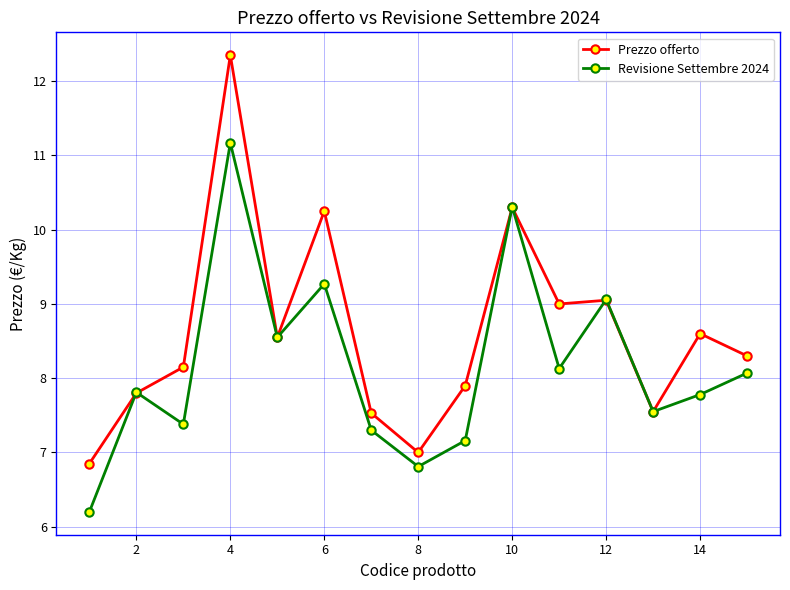

List the series in order of their overall mean, highest first.

Prezzo offerto, Revisione Settembre 2024